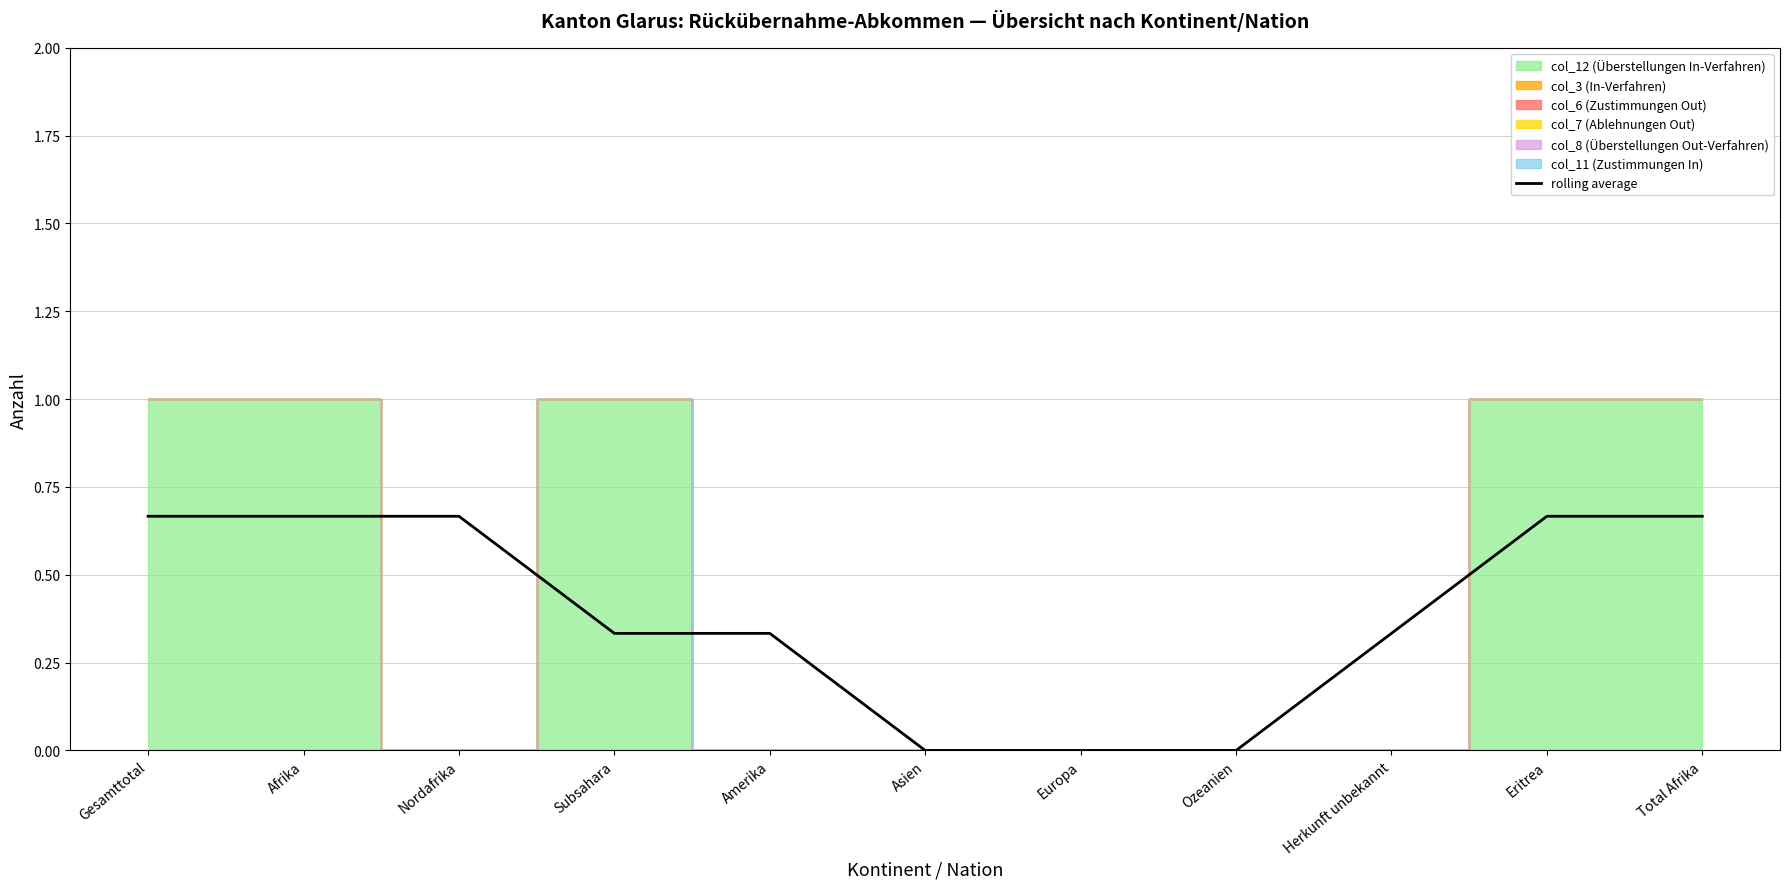

List the labels in order of value, largest first.

Gesamttotal, Afrika, Nordafrika, Eritrea, Total Afrika, Subsahara, Amerika, Herkunft unbekannt, Asien, Europa, Ozeanien